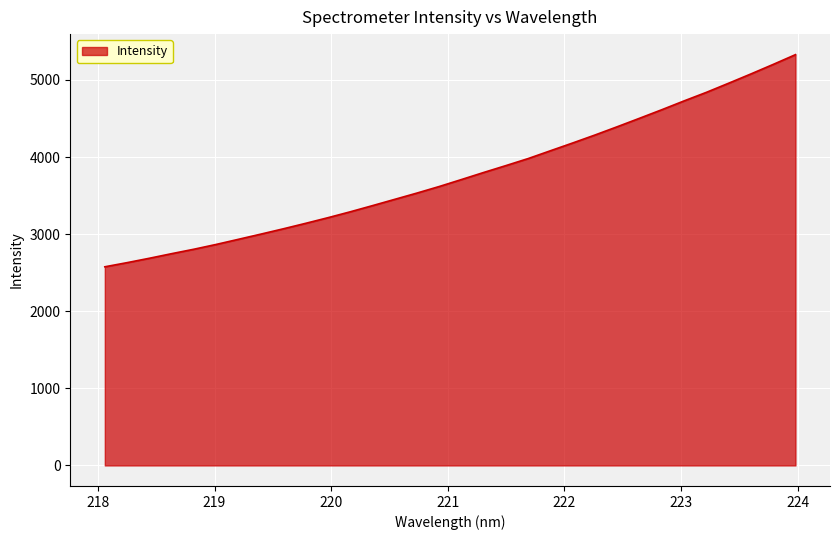

What is the difference between the maximum and minimum values?

2751.8